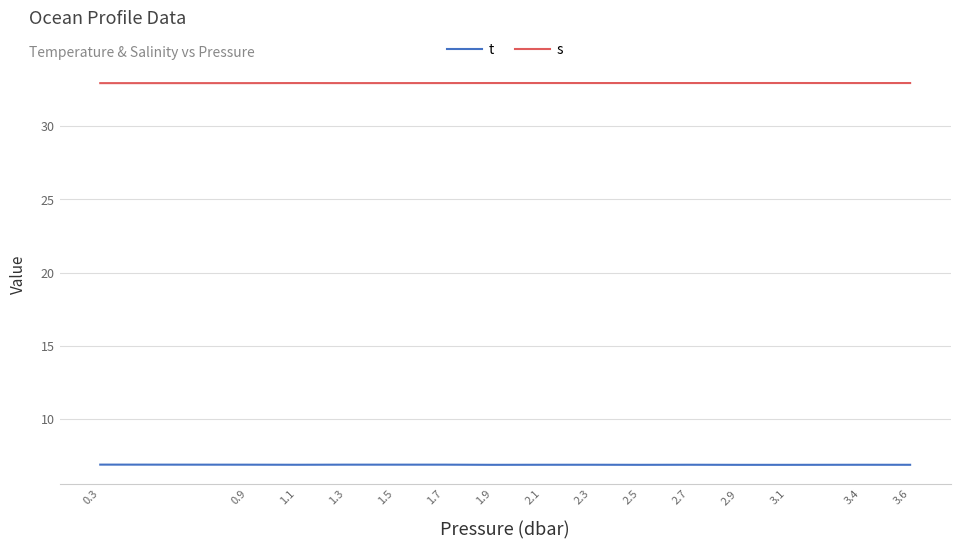

Does the chart have visible grid lines?

Yes